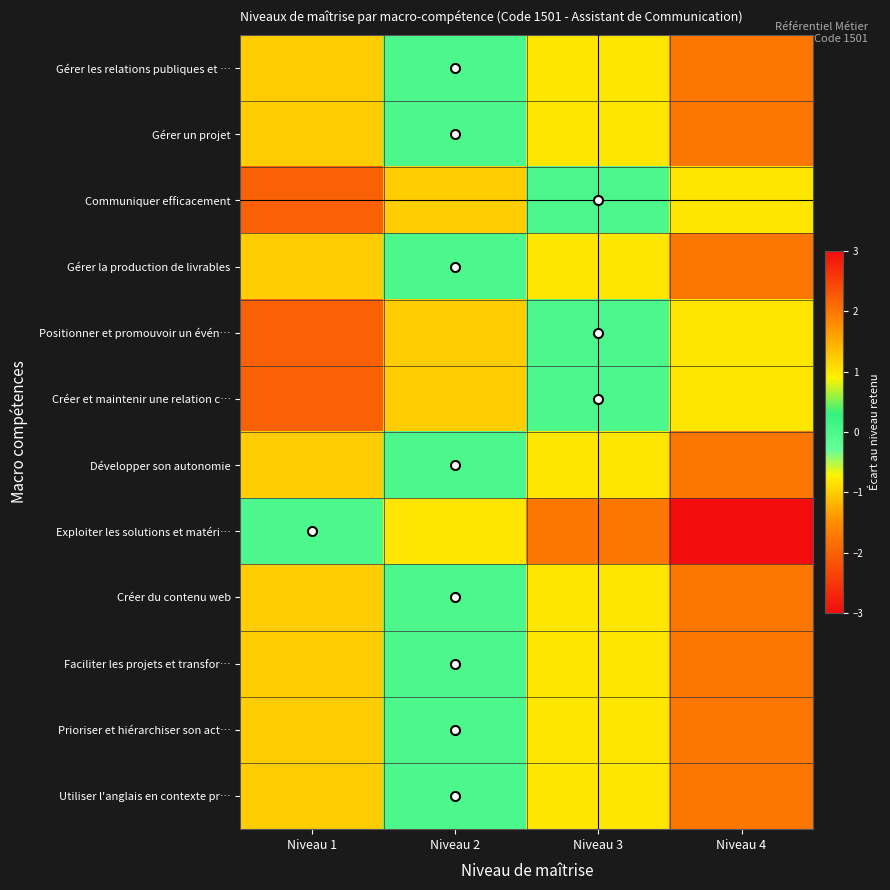

Reading left to right, what are all the values shown in this chart?

Gérer les relations publiques et …: Niveau 1=-1	Niveau 2=0	Niveau 3=1	Niveau 4=2
Gérer un projet: Niveau 1=-1	Niveau 2=0	Niveau 3=1	Niveau 4=2
Communiquer efficacement: Niveau 1=-2	Niveau 2=-1	Niveau 3=0	Niveau 4=1
Gérer la production de livrables: Niveau 1=-1	Niveau 2=0	Niveau 3=1	Niveau 4=2
Positionner et promouvoir un évén…: Niveau 1=-2	Niveau 2=-1	Niveau 3=0	Niveau 4=1
Créer et maintenir une relation c…: Niveau 1=-2	Niveau 2=-1	Niveau 3=0	Niveau 4=1
Développer son autonomie: Niveau 1=-1	Niveau 2=0	Niveau 3=1	Niveau 4=2
Exploiter les solutions et matéri…: Niveau 1=0	Niveau 2=1	Niveau 3=2	Niveau 4=3
Créer du contenu web: Niveau 1=-1	Niveau 2=0	Niveau 3=1	Niveau 4=2
Faciliter les projets et transfor…: Niveau 1=-1	Niveau 2=0	Niveau 3=1	Niveau 4=2
Prioriser et hiérarchiser son act…: Niveau 1=-1	Niveau 2=0	Niveau 3=1	Niveau 4=2
Utiliser l'anglais en contexte pr…: Niveau 1=-1	Niveau 2=0	Niveau 3=1	Niveau 4=2